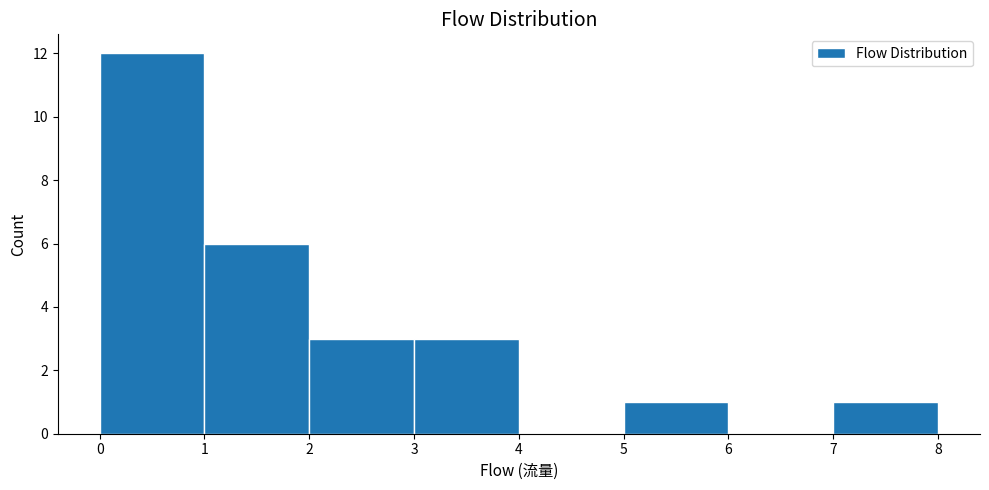

Reading left to right, list every bar in this chart as the range it spans on the x-axis followed by its height. The values are not printed on the chart, so give them approximately, as read against the axis.

0 to 1: 12
1 to 2: 6
2 to 3: 3
3 to 4: 3
4 to 5: 0
5 to 6: 1
6 to 7: 0
7 to 8: 1